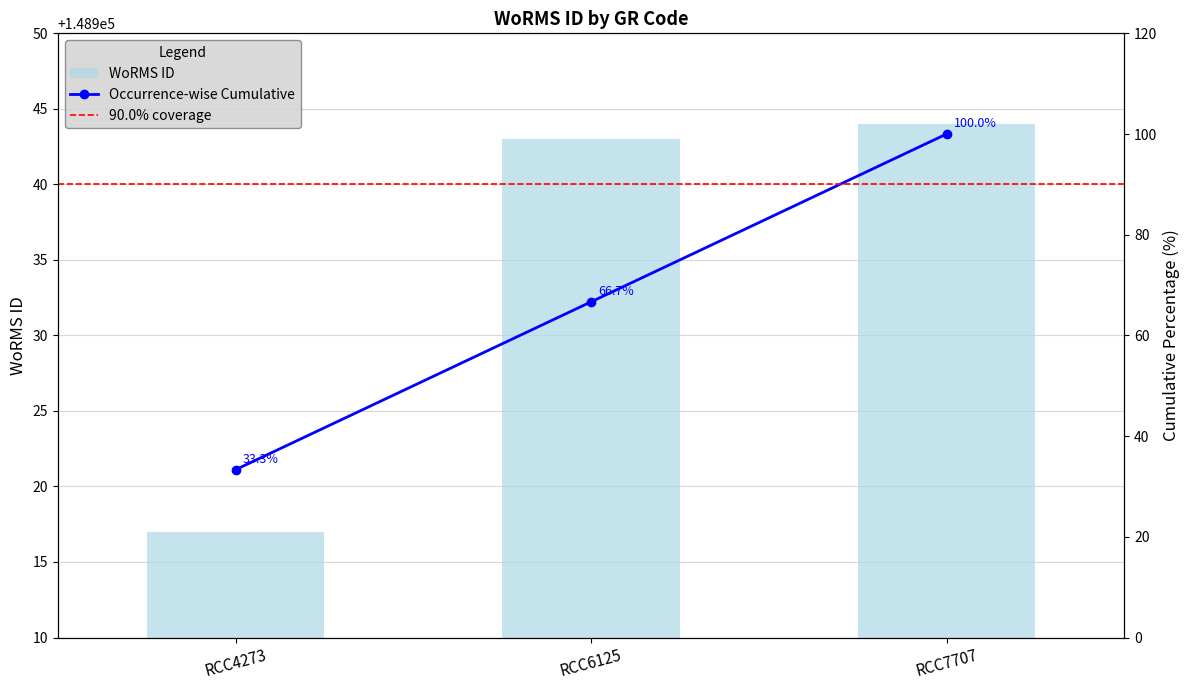

How many bars are there in total?

3